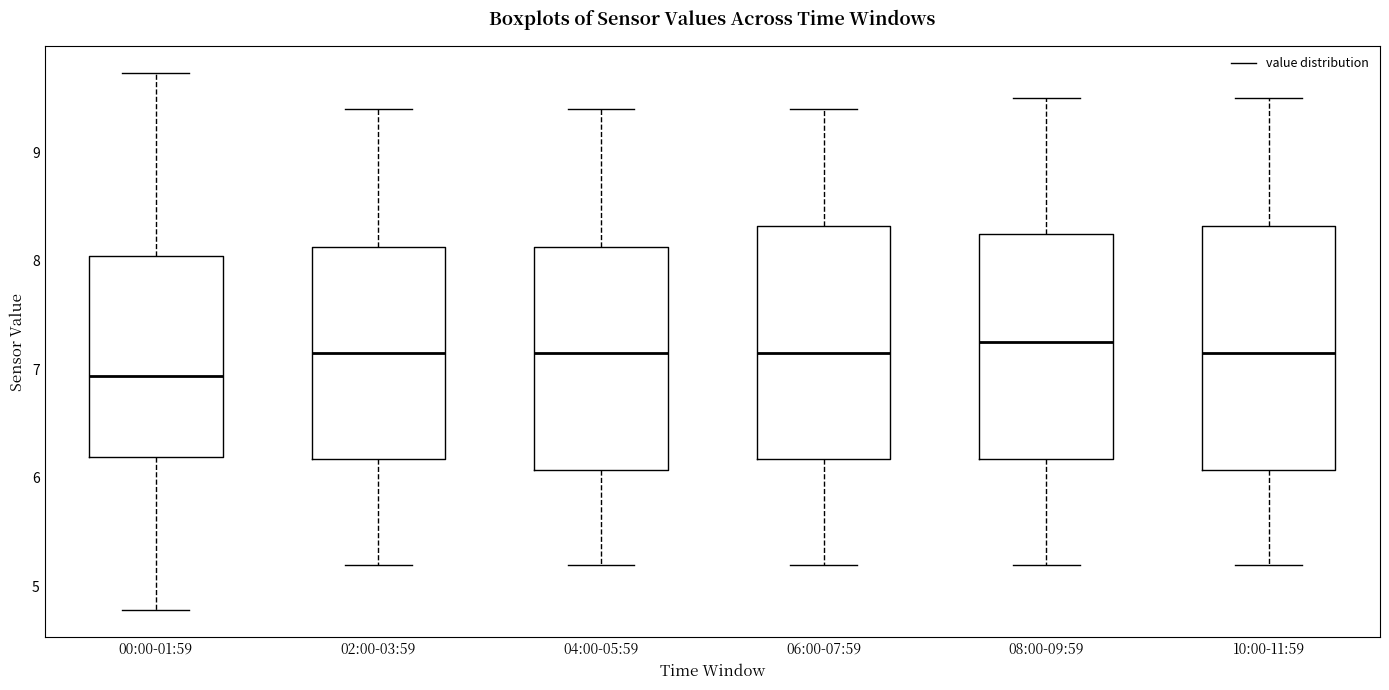

Reading left to right, transcribe this box plot: for each box, give where its median line is, the range the box spans, and where its two whiskers end, as read against the y-axis. The values are not printed on the chart, so give them approximately, as read against the axis.

00:00-01:59: median 6.9, box 6.2 to 8.0, whiskers 4.8 to 9.7
02:00-03:59: median 7.2, box 6.2 to 8.1, whiskers 5.2 to 9.4
04:00-05:59: median 7.2, box 6.1 to 8.1, whiskers 5.2 to 9.4
06:00-07:59: median 7.2, box 6.2 to 8.3, whiskers 5.2 to 9.4
08:00-09:59: median 7.3, box 6.2 to 8.3, whiskers 5.2 to 9.5
10:00-11:59: median 7.2, box 6.1 to 8.3, whiskers 5.2 to 9.5